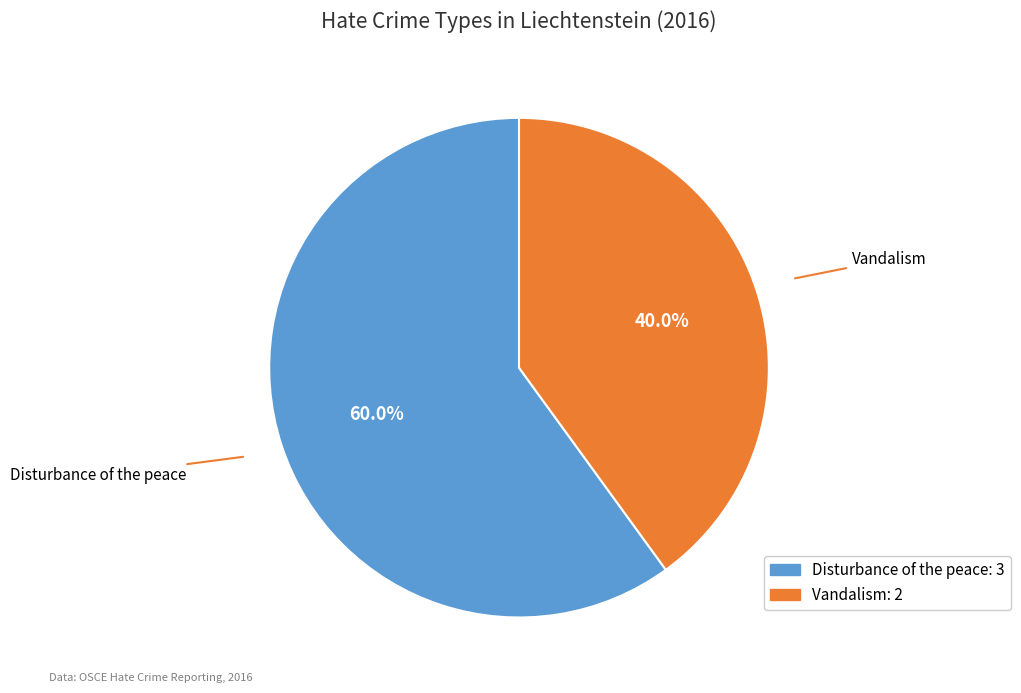

Rank the categories by value from lowest to highest.

Vandalism, Disturbance of the peace